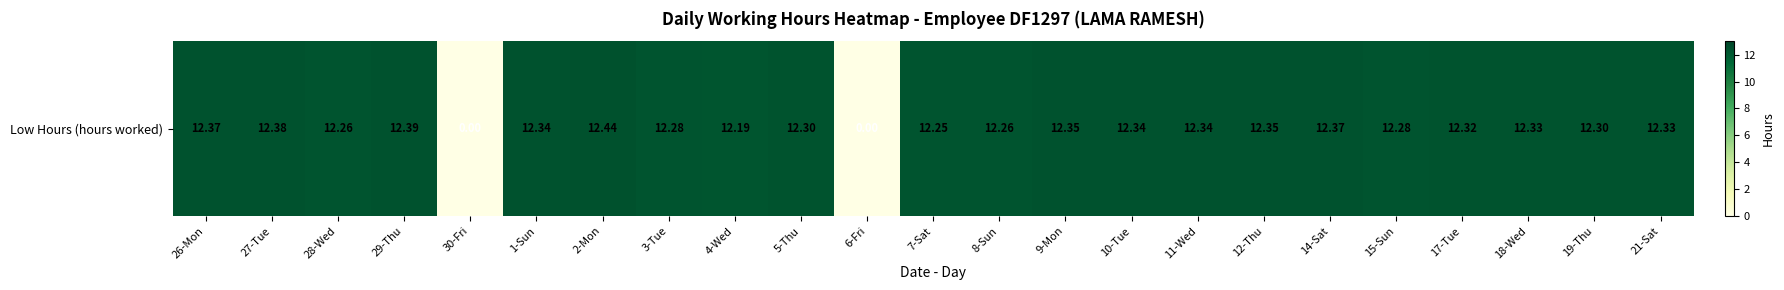

Count the number of values greater than 12.

21